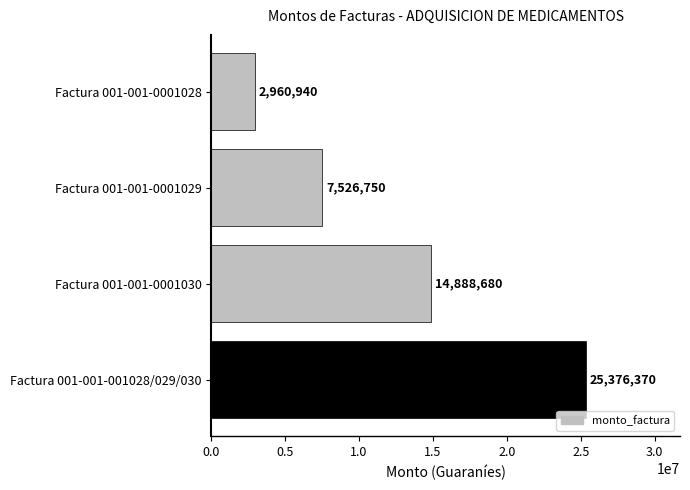

The value at Factura 001-001-0001030 is 14888680. True or false?

True